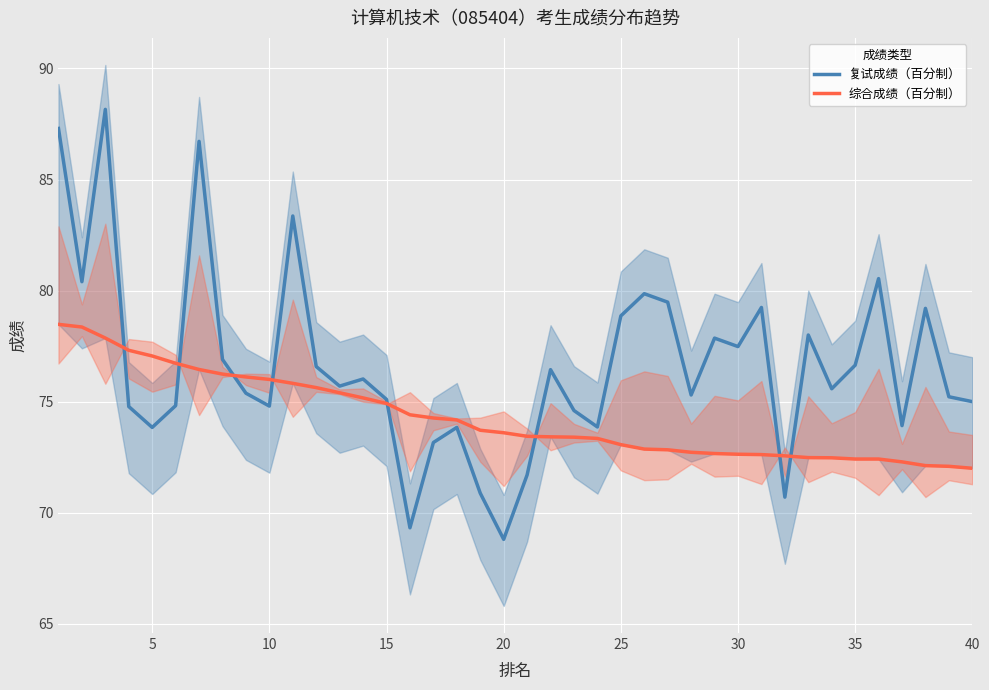

True or false: 复试成绩（百分制） and 综合成绩（百分制） cross at least once.

True